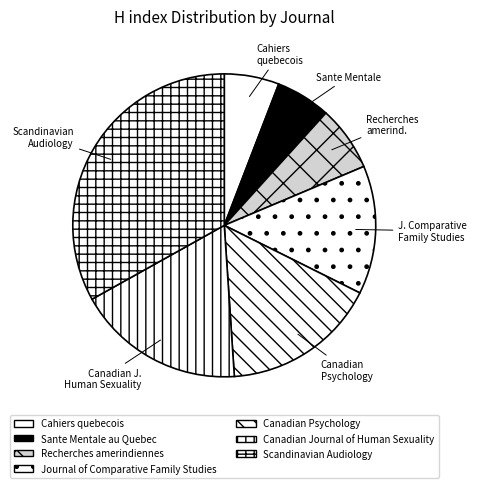

What is the change in value from Cahiers quebecois to Canadian Journal of Human Sexuality?

+211